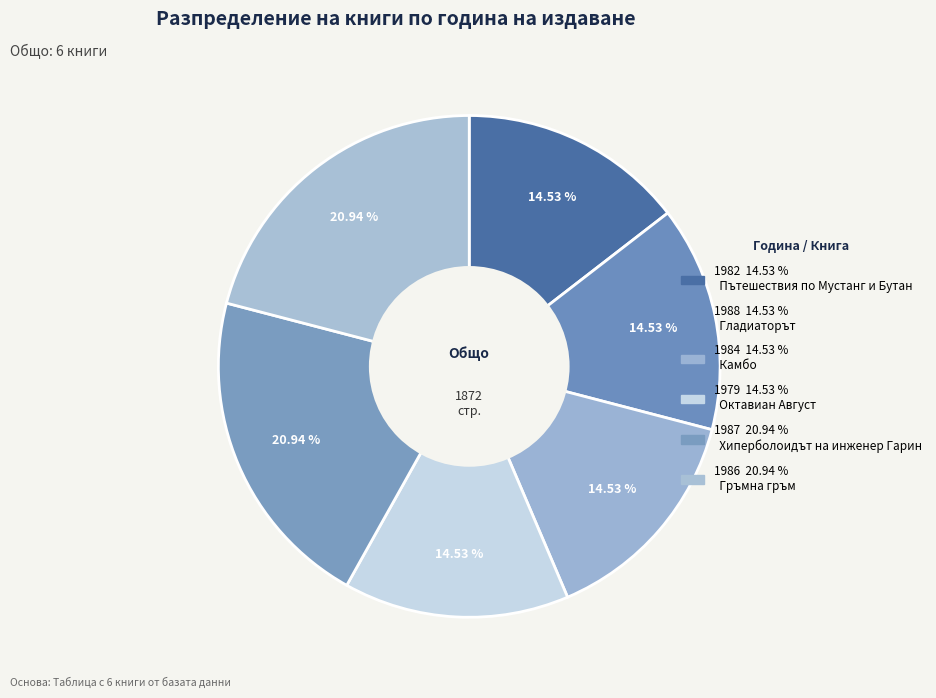

How many segments does this pie chart have?

6